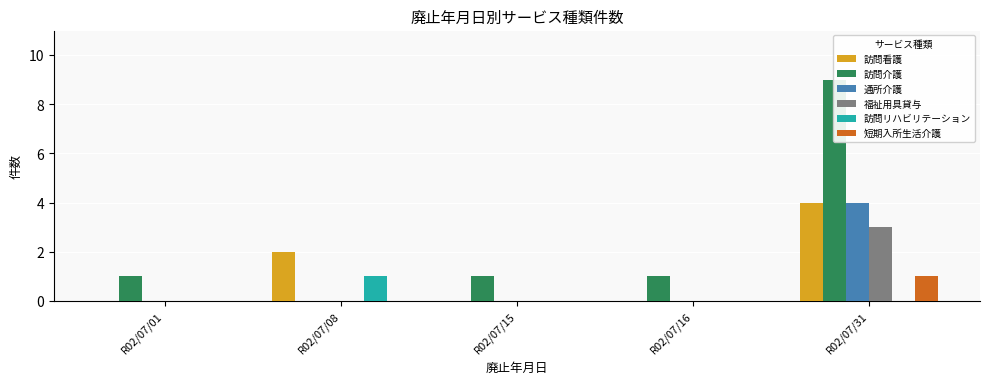

What is the maximum value shown in the chart?

9